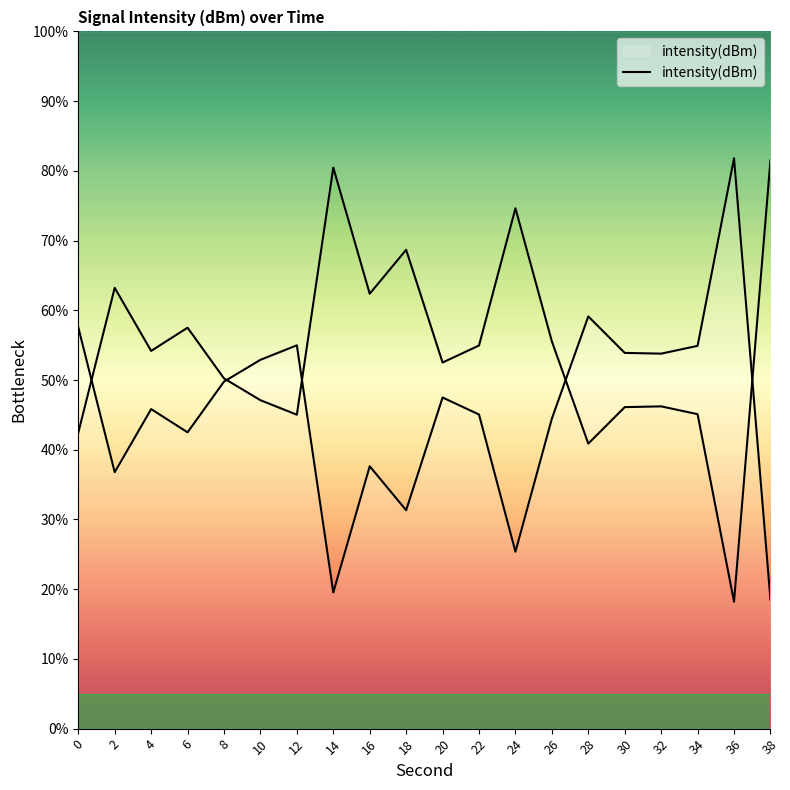

Which label corresponds to the largest value in the chart?

36